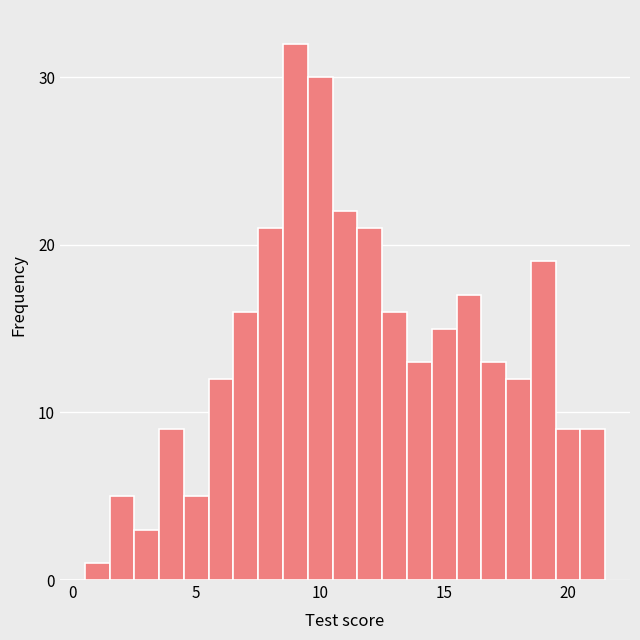

Around what value on the x-axis is the tallest bar? Give the approximate position of its centre, as read against the axis.

9.0